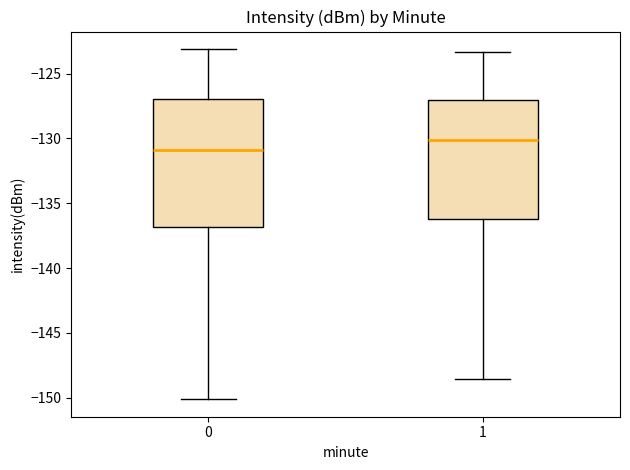

Reading left to right, read every box against the y-axis: the position of its median line, the range the box covers, and the ends of its whiskers. The values are not printed on the chart, so give them approximately, as read against the axis.

0: median -131.0, box -137.0 to -127.0, whiskers -150.0 to -123.0
1: median -130.0, box -136.0 to -127.0, whiskers -148.5 to -123.5